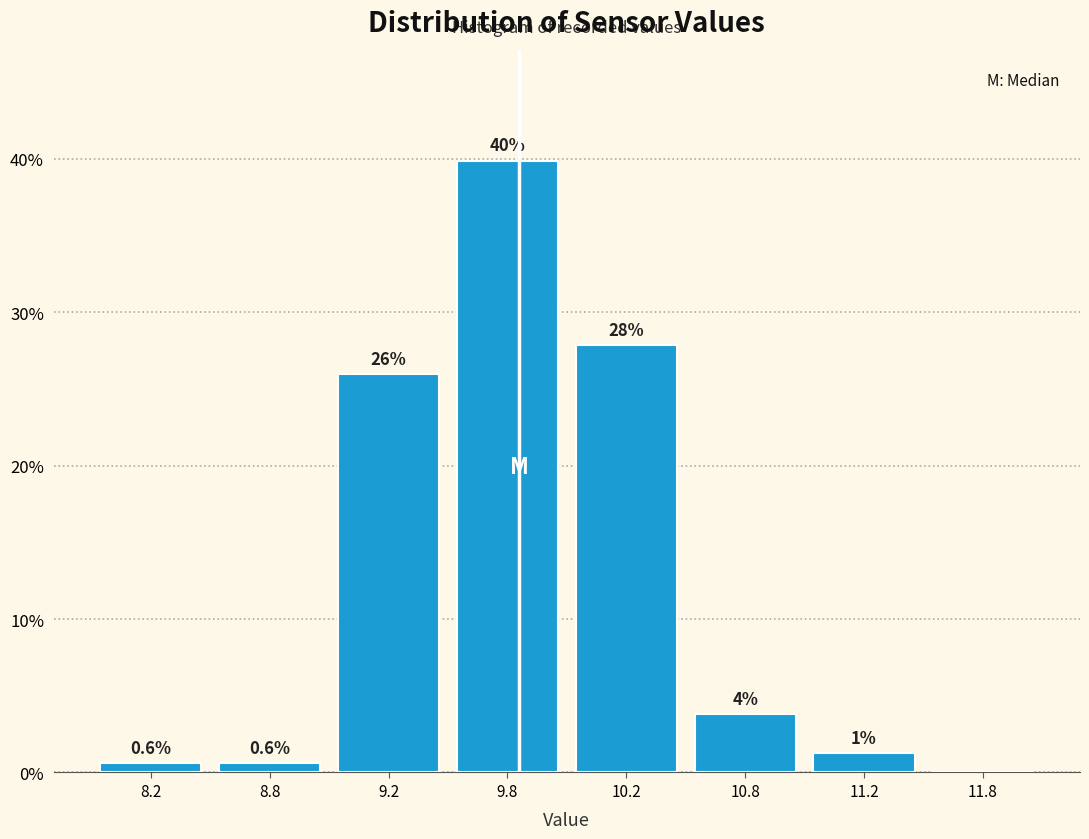

Which label corresponds to the largest value in the chart?

9.8